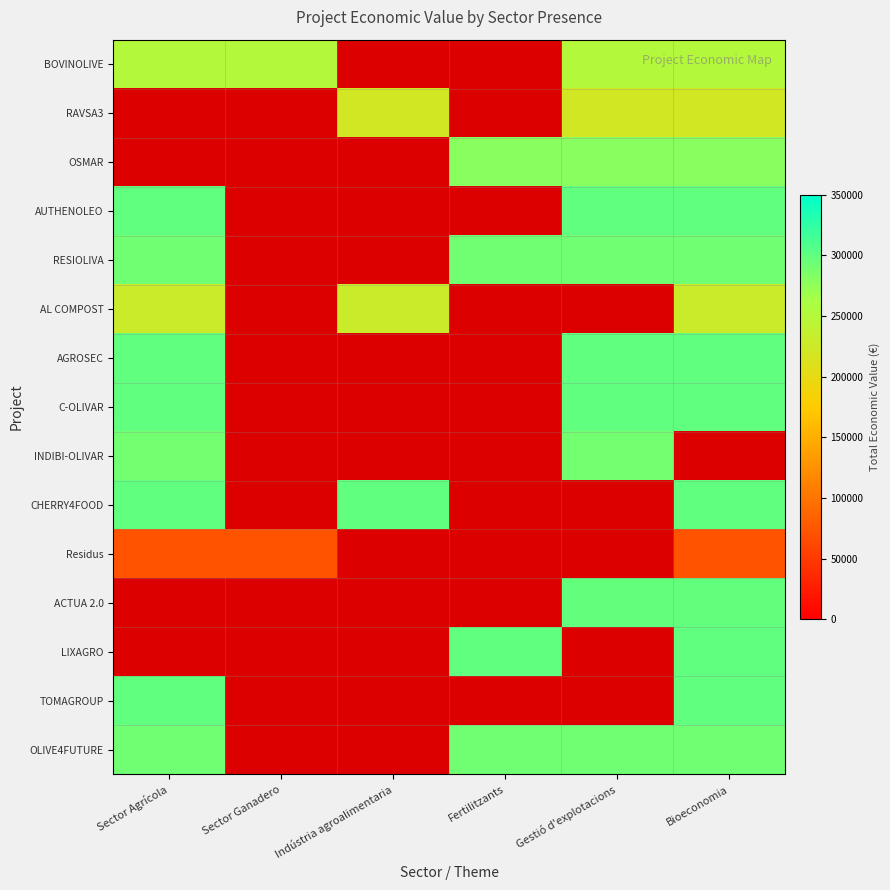

What is the smallest value displayed?

1.0